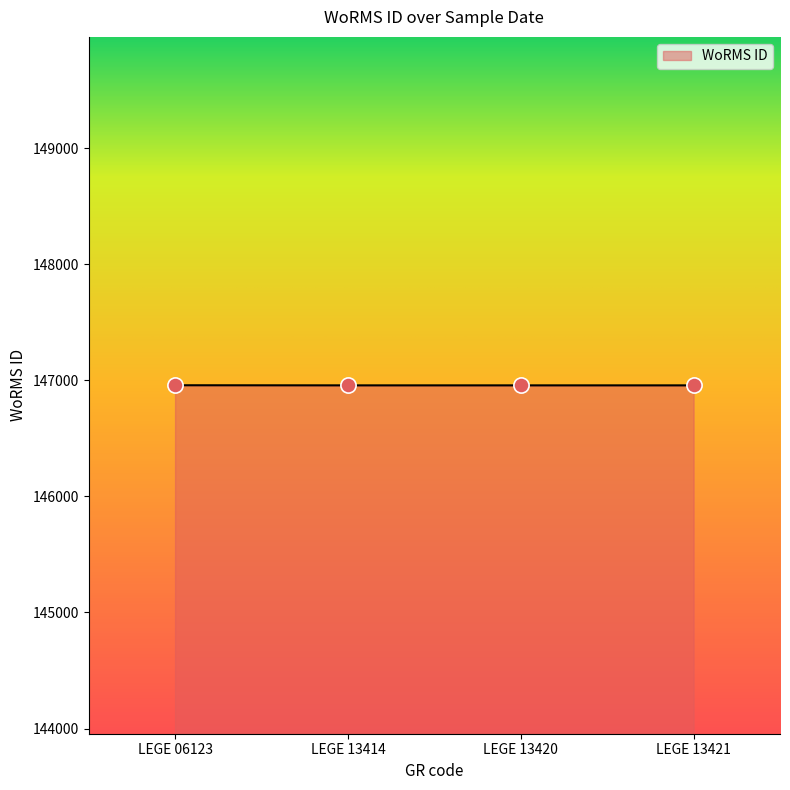

What is the ratio of the value at LEGE 06123 to the value at LEGE 13421?

1.0